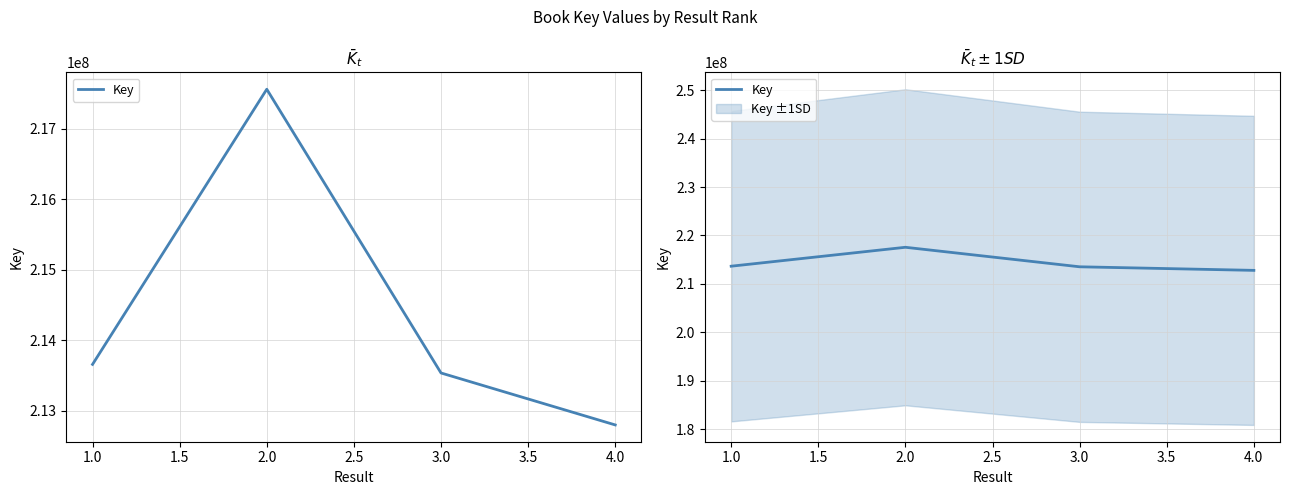

How many data points does each series have?

4